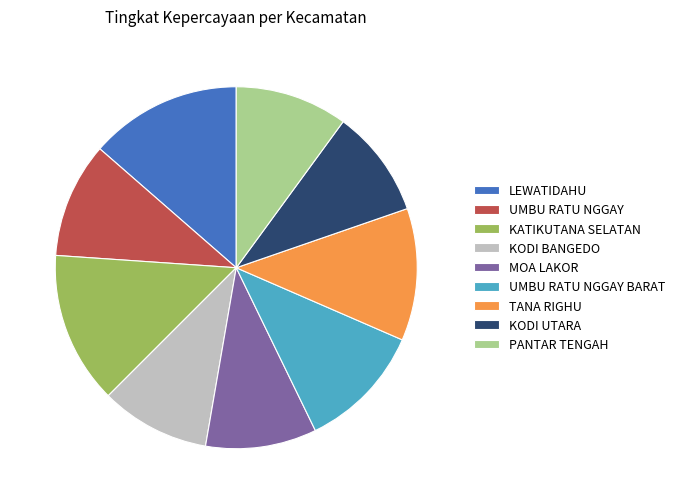

True or false: KATIKUTANA SELATAN accounts for 14% of the total.

True